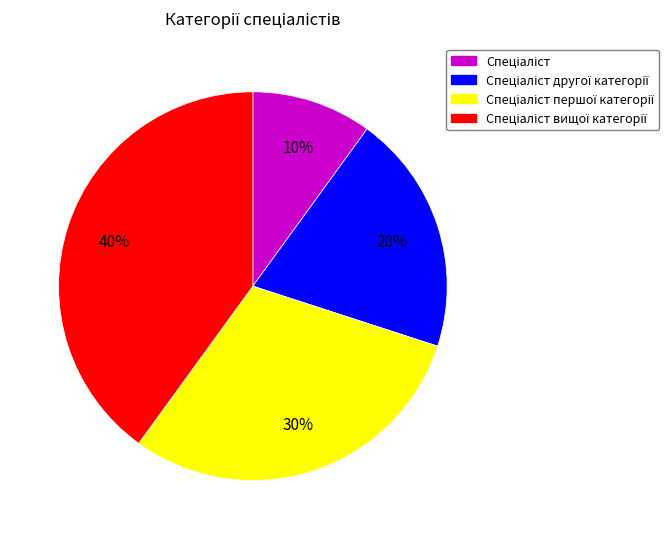

To the nearest percent, what is the average slice percentage?

25%